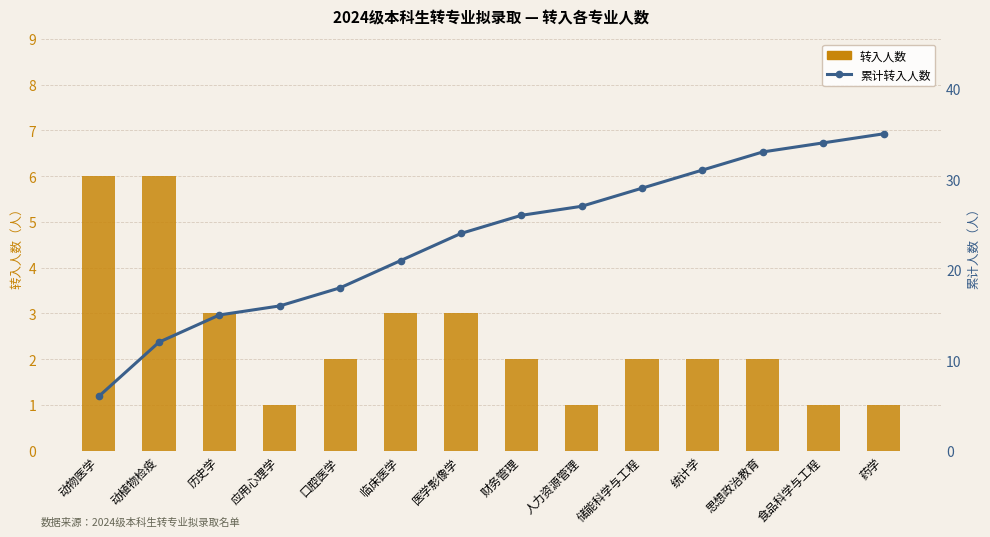

The value of 转入人数 at 药学 is 2. True or false?

False